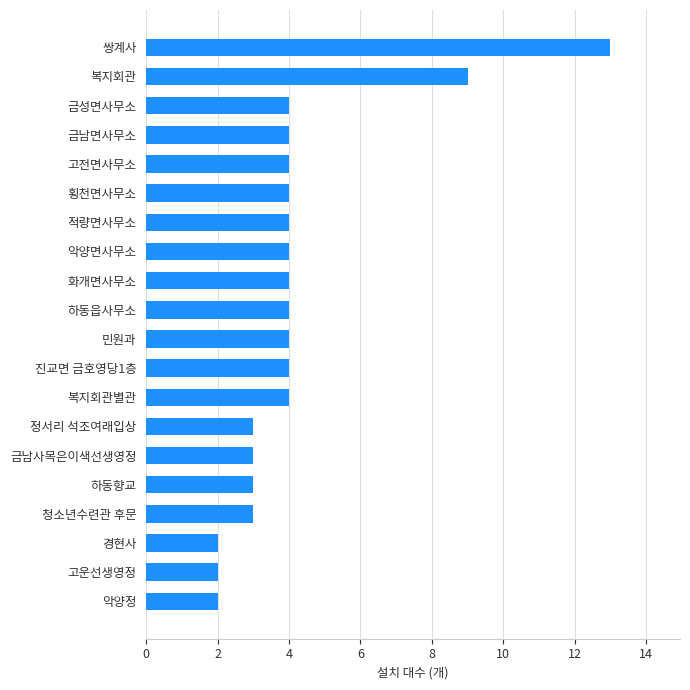

What is the sum of all values?

84